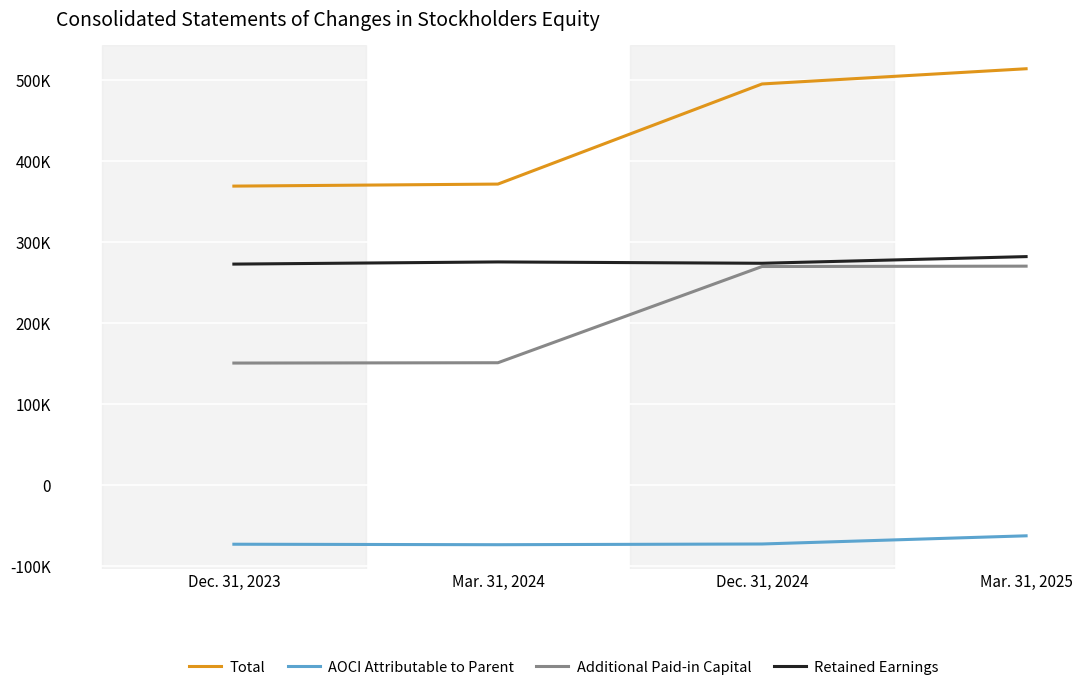

What is the spread (max minus min) of values at Mar. 31, 2024?

445891